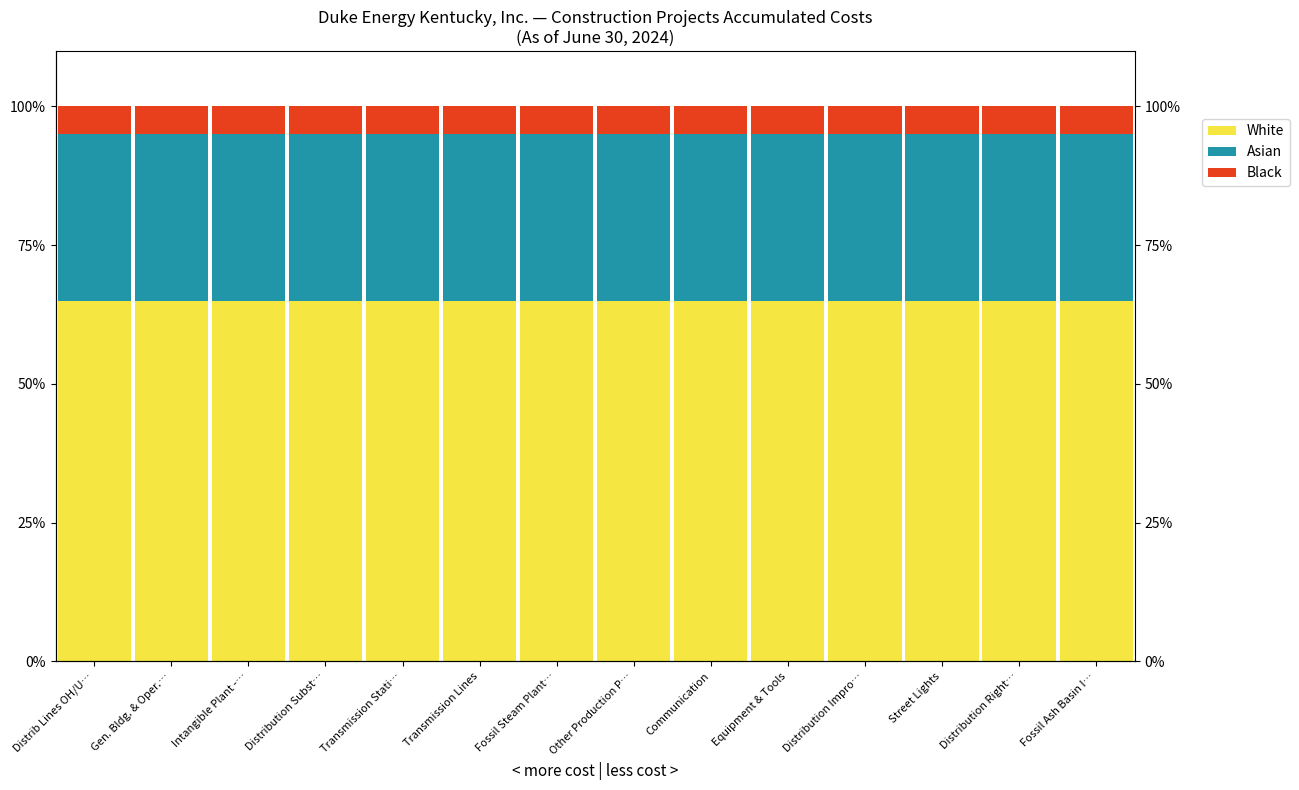

How many bars are there in each group?

3